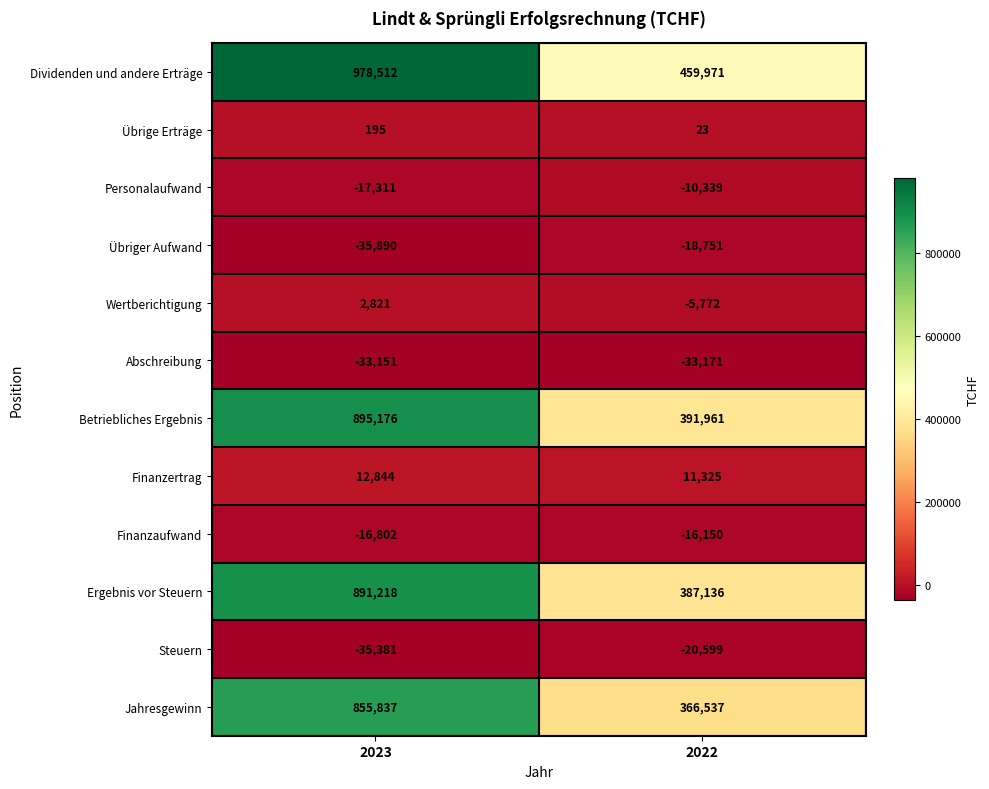

At which label does Finanzertrag reach its minimum?

2022